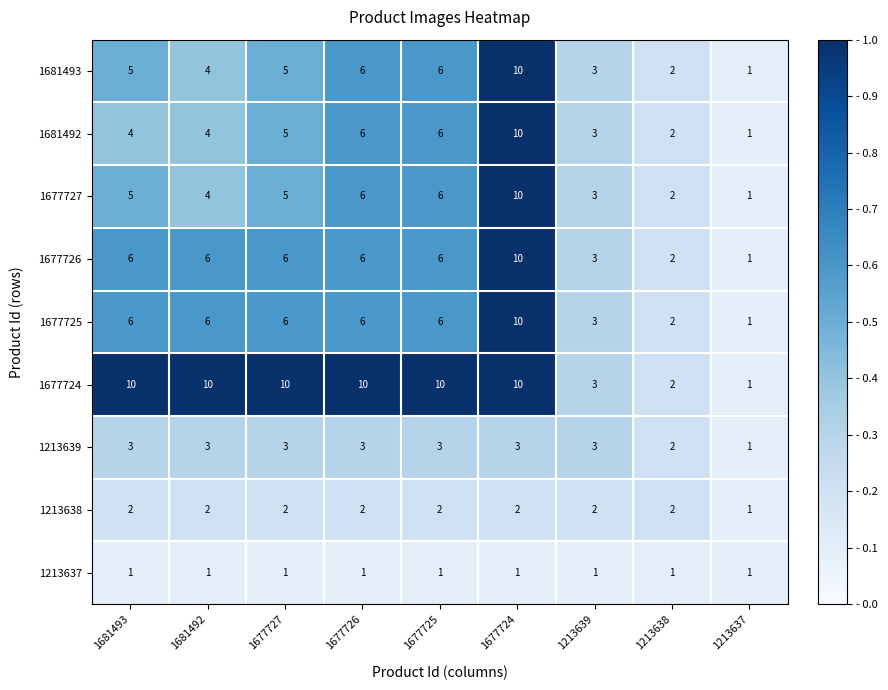

What is the difference between the highest and lowest values at 1677724?

9